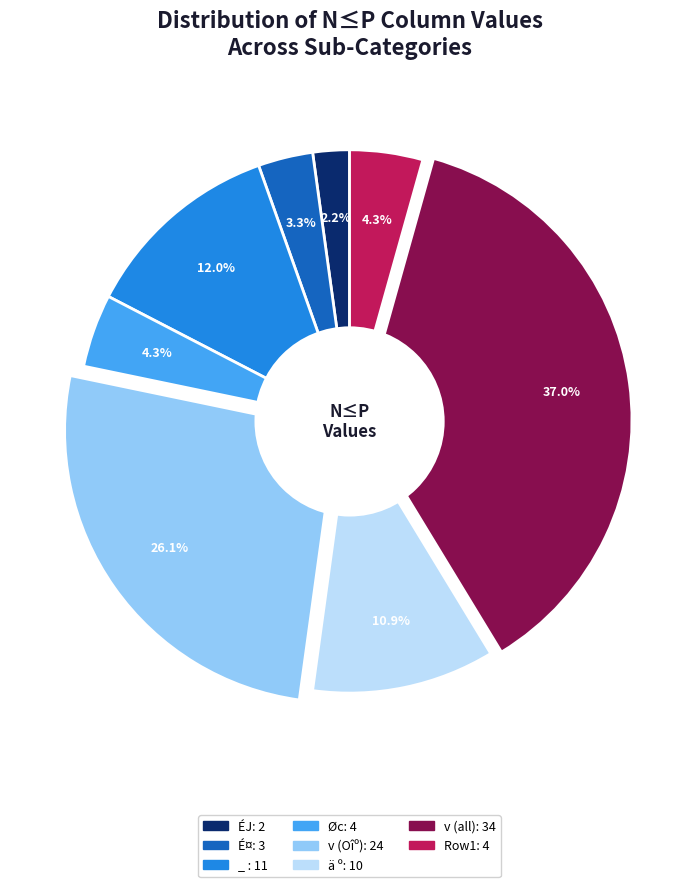

Does any single category account for the majority?

No